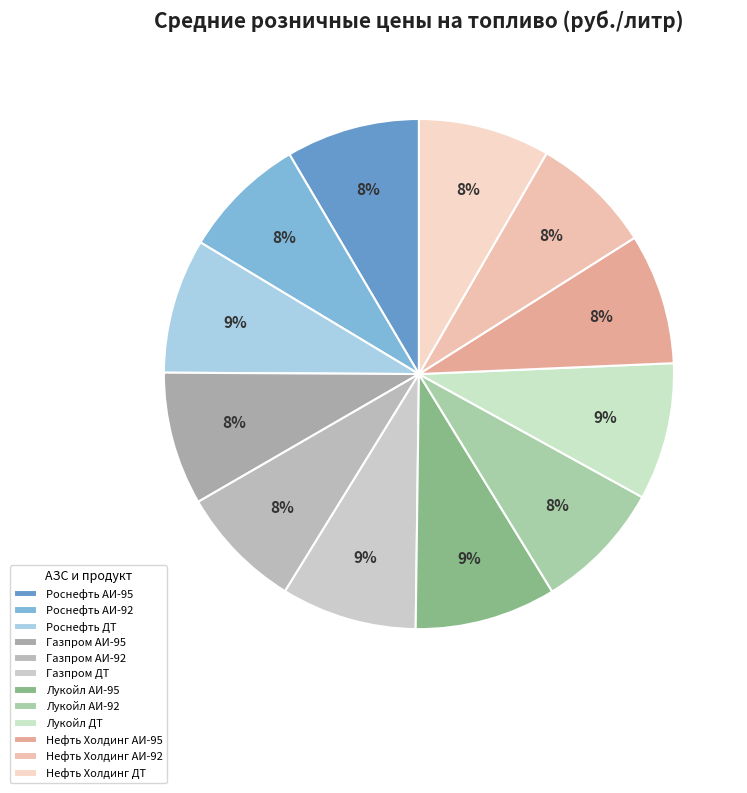

What percentage is NOT represented by Нефть Холдинг АИ-92?

92.3%